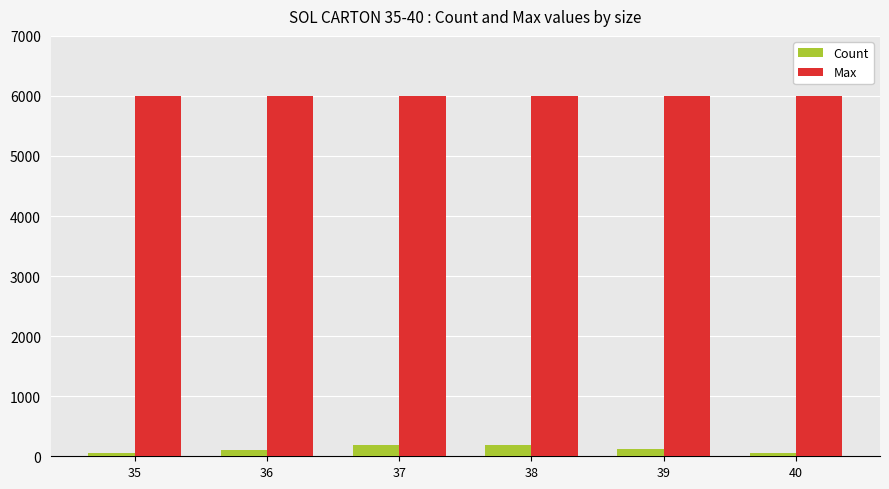

What is the highest value of the Max series?

6000